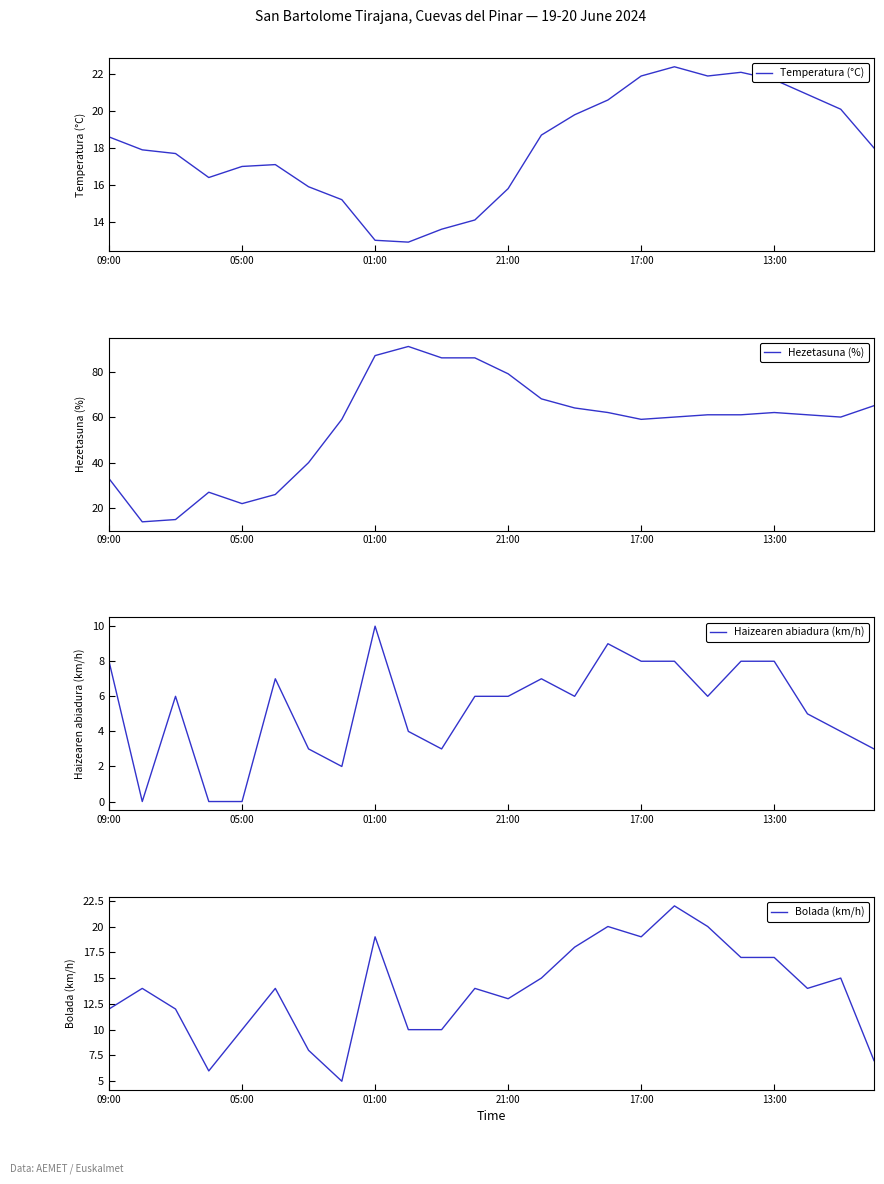

In Hezetasuna (%), how many points are higher than both neighbors (excluding endpoints)?

3